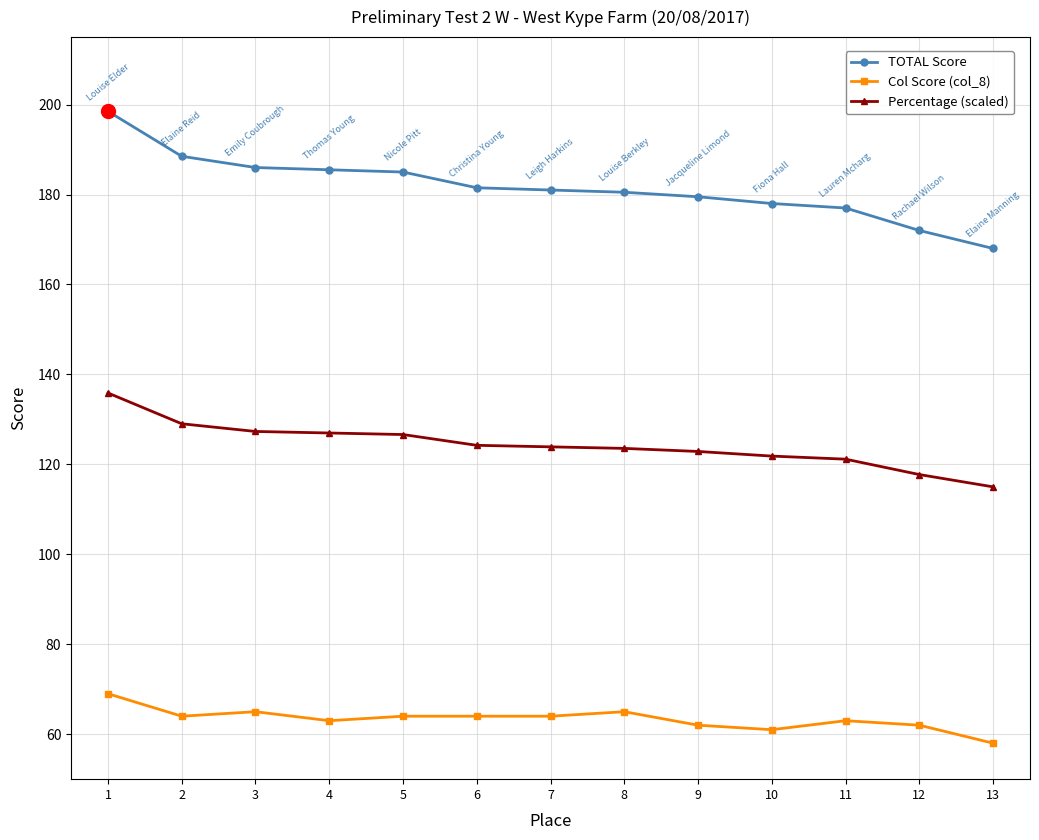

The value of TOTAL Score at 2 is 188.5. True or false?

True